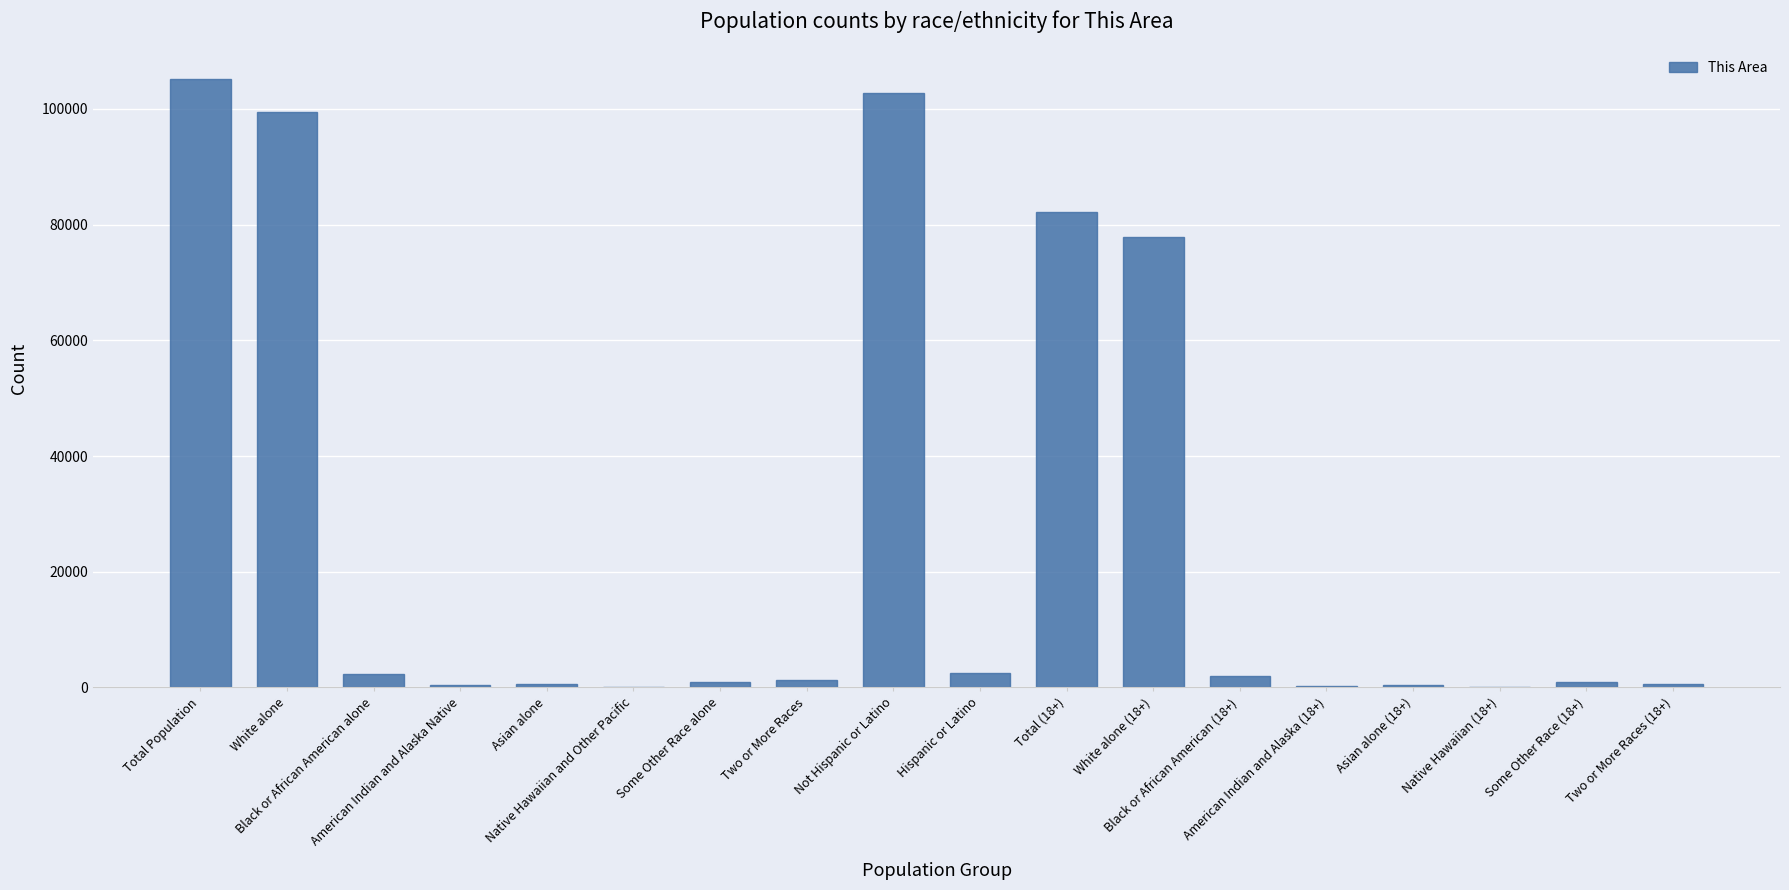

The chart shows a value of 410 at Asian alone (18+). True or false?

True